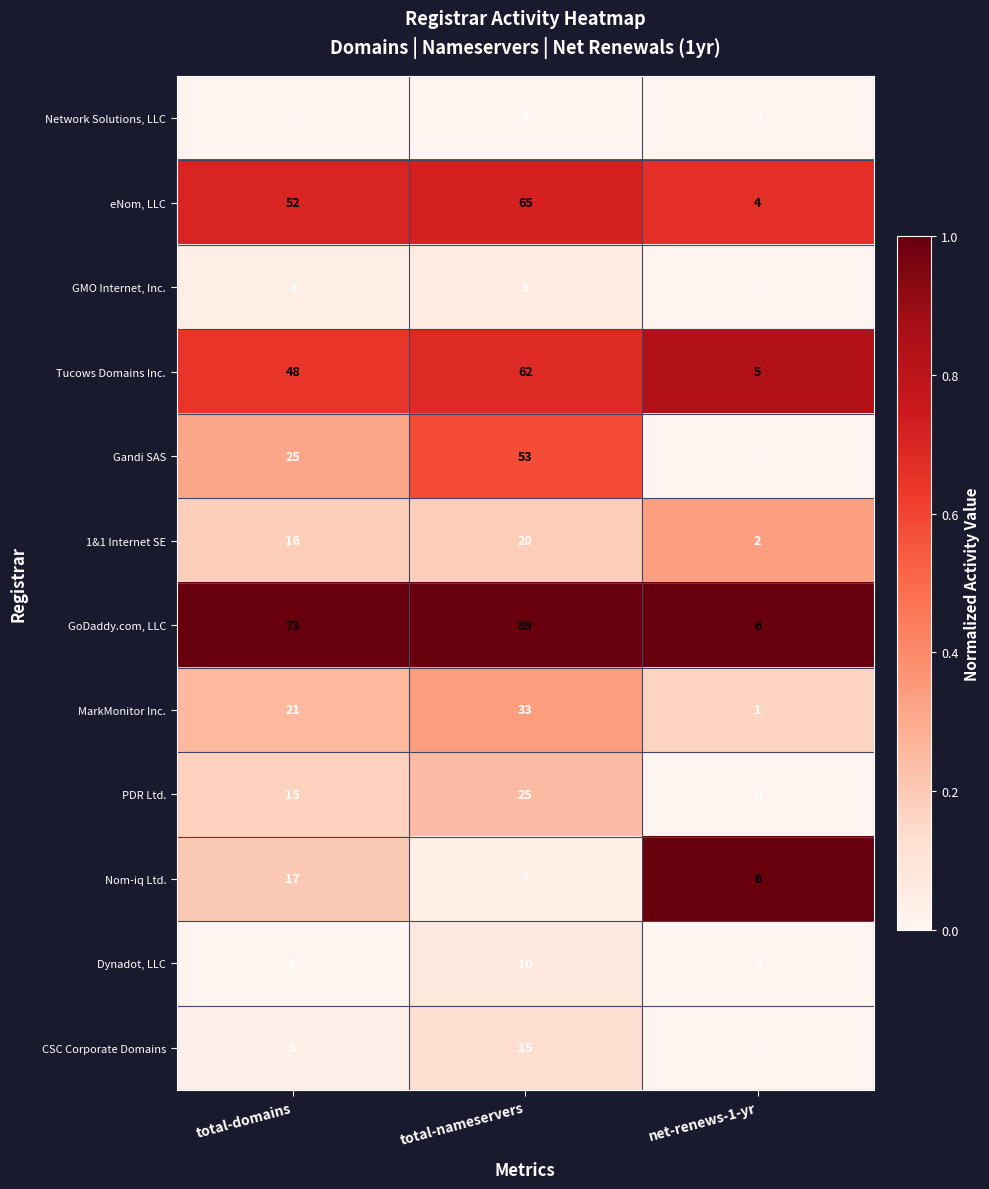

What is the difference between the maximum and minimum values in the MarkMonitor Inc. series?

32